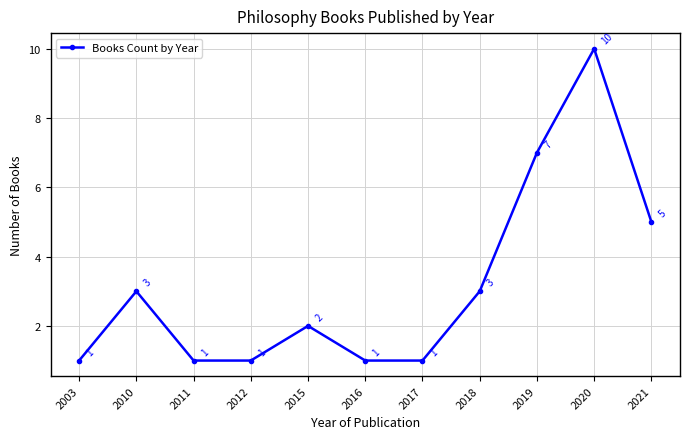

What is the sum of the values at 2017 and 2021?

6